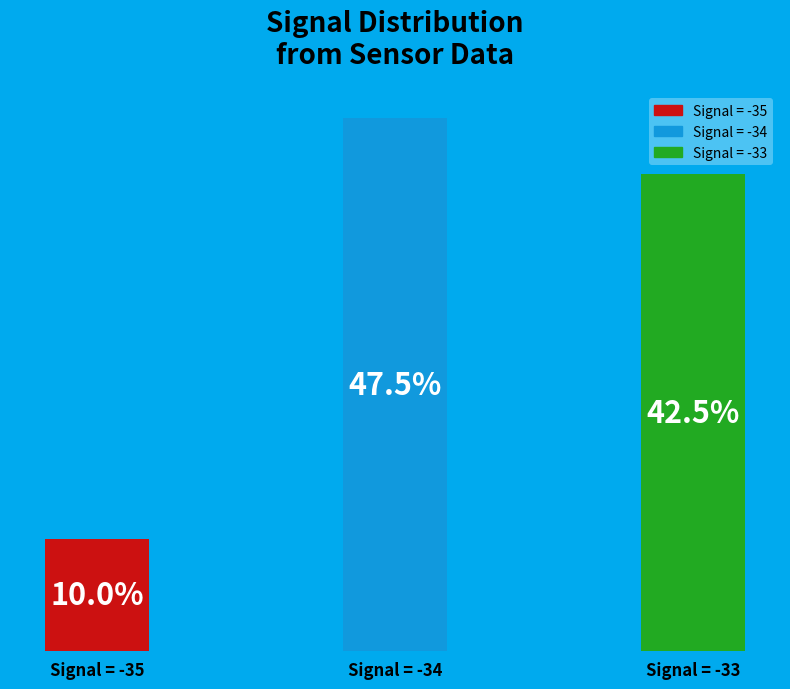

Which category has the highest value across all series?

Signal = -34